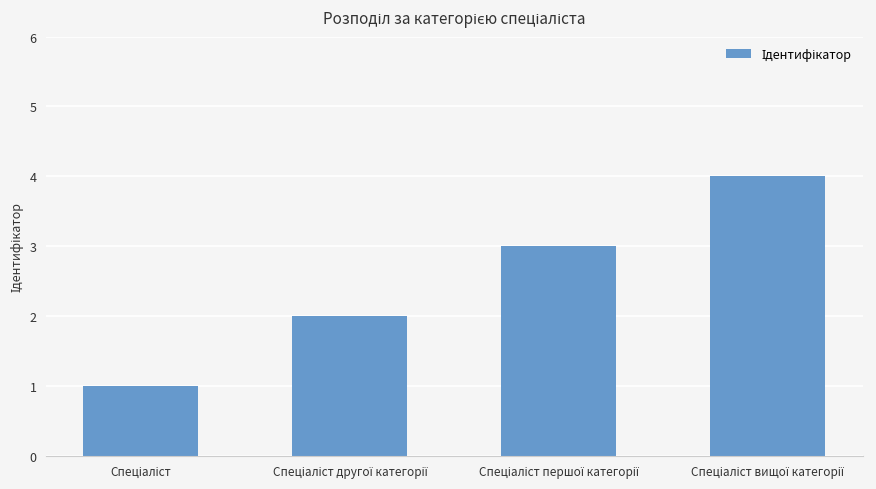

What is the difference between the maximum and minimum values?

3